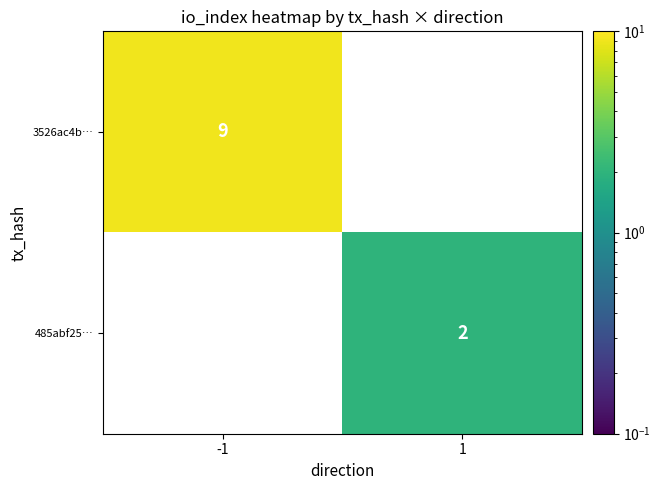

The 3526ac4b… series shows 9 at -1. True or false?

True